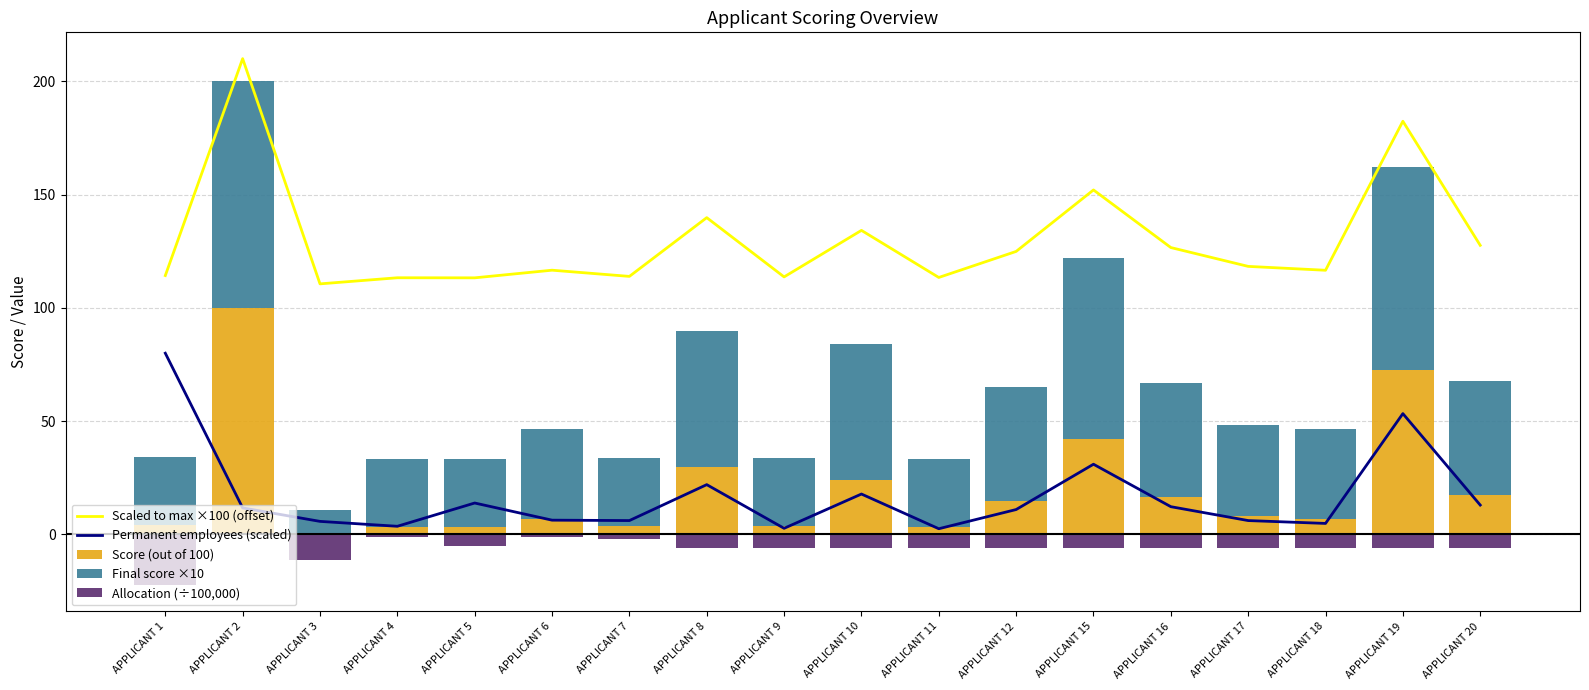

What is the sum of the Score (out of 100) values at APPLICANT 19 and APPLICANT 3?

73.0